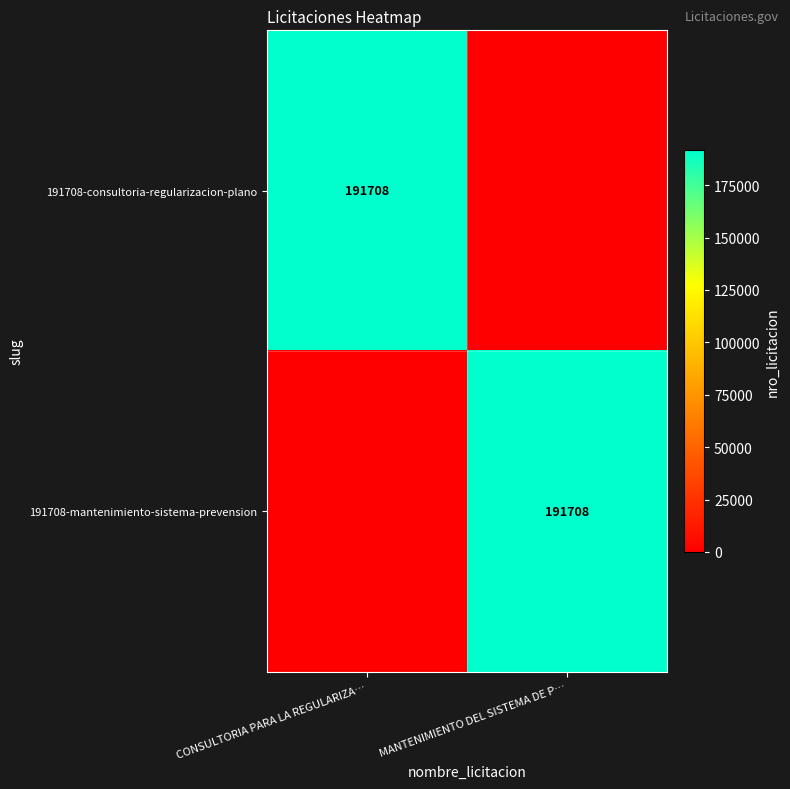

Is it true that 191708-mantenimiento-sistema-prevension equals 98770 at MANTENIMIENTO DEL SISTEMA DE P…?

False